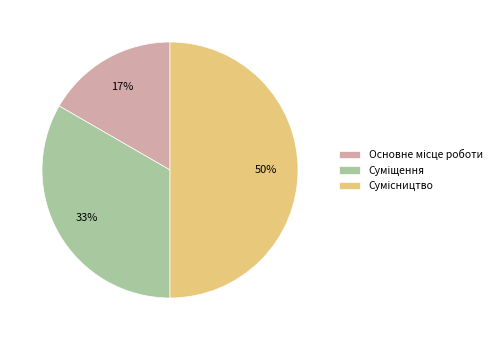

To the nearest percent, what is the average slice percentage?

33%